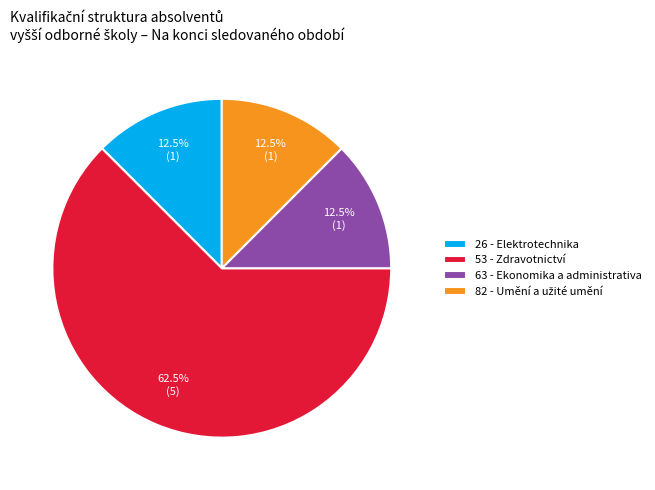

Which slice is the largest?

53 - Zdravotnictví